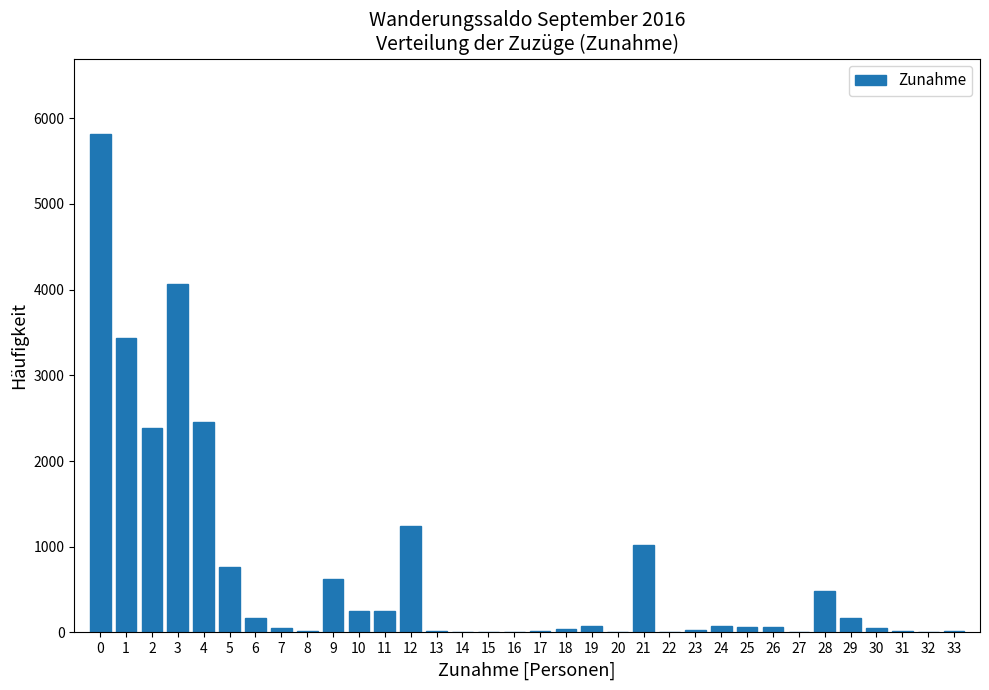

Is it true that the value at 0 is 9794?

False